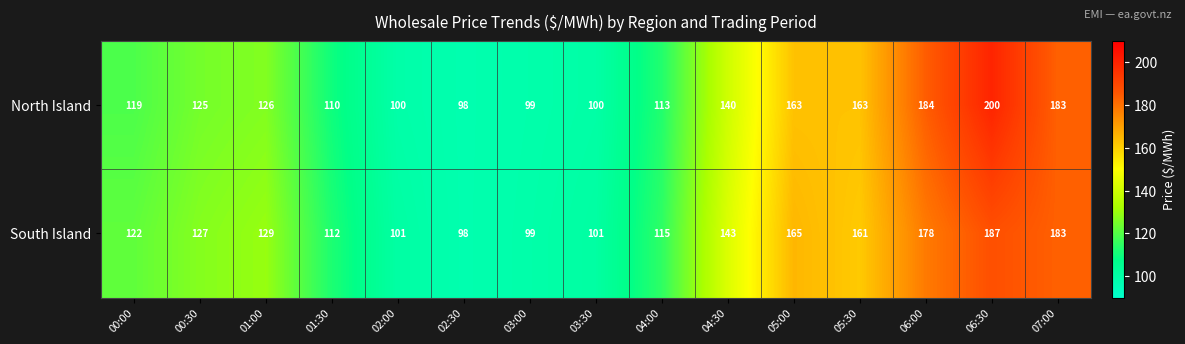

What is the sum of the North Island values at 03:30 and 04:30?

240